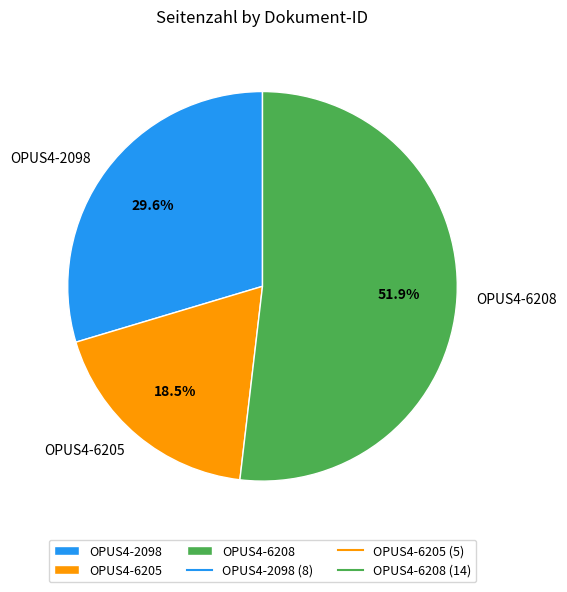

True or false: OPUS4-6208 accounts for 40% of the total.

False